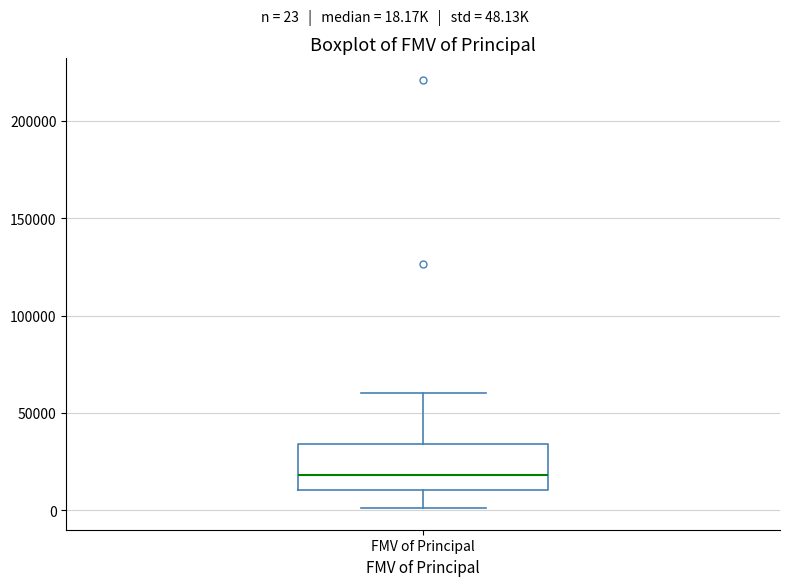

Transcribe this box plot: give where the median line is, the range the box spans, and where the two whiskers end, as read against the y-axis. The values are not printed on the chart, so give them approximately, as read against the axis.

median 20000, box 10000 to 35000, whiskers 0 to 60000